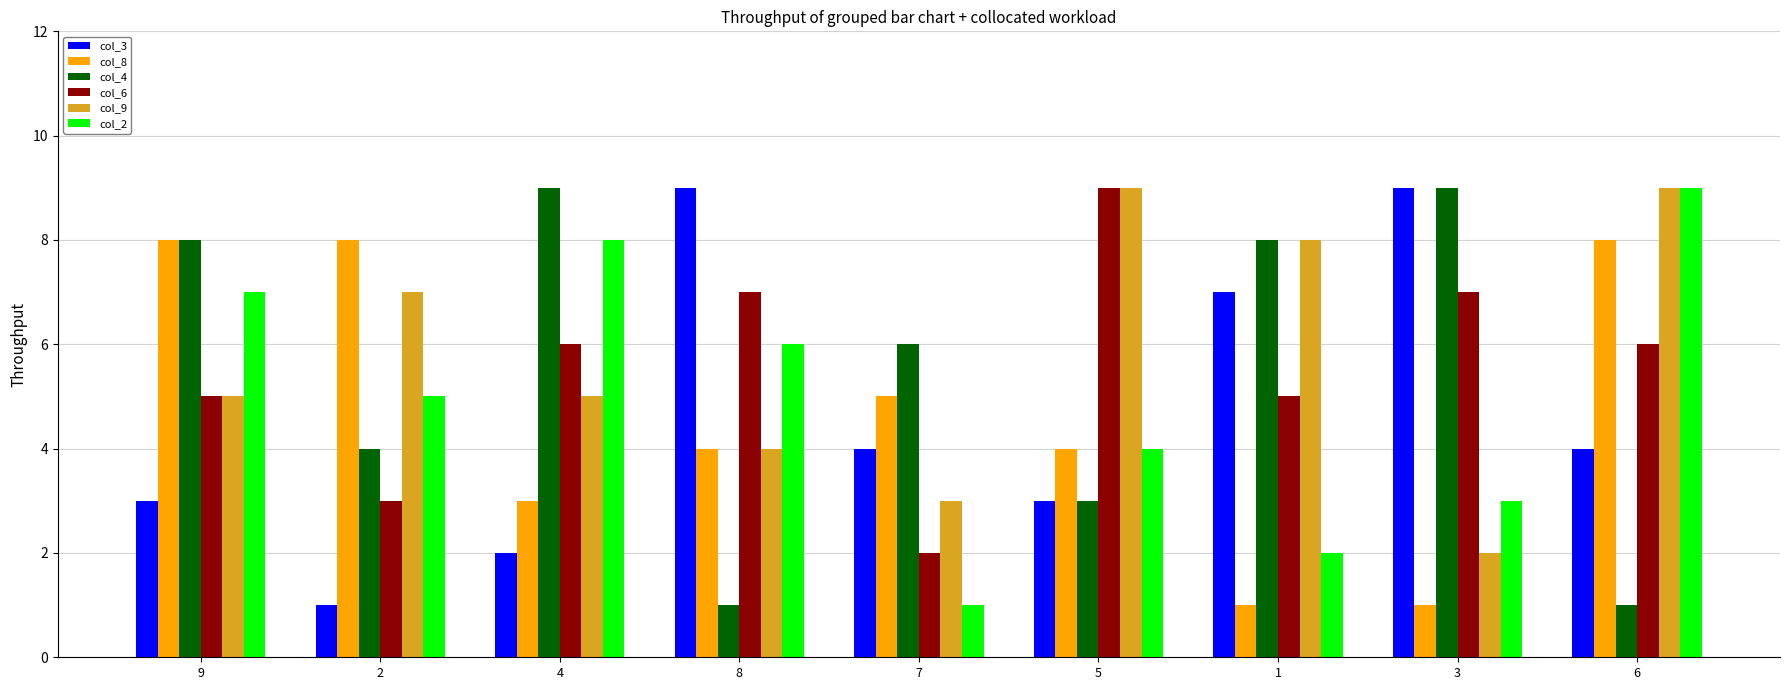

Which series changed the most between 7 and 6?

col_2